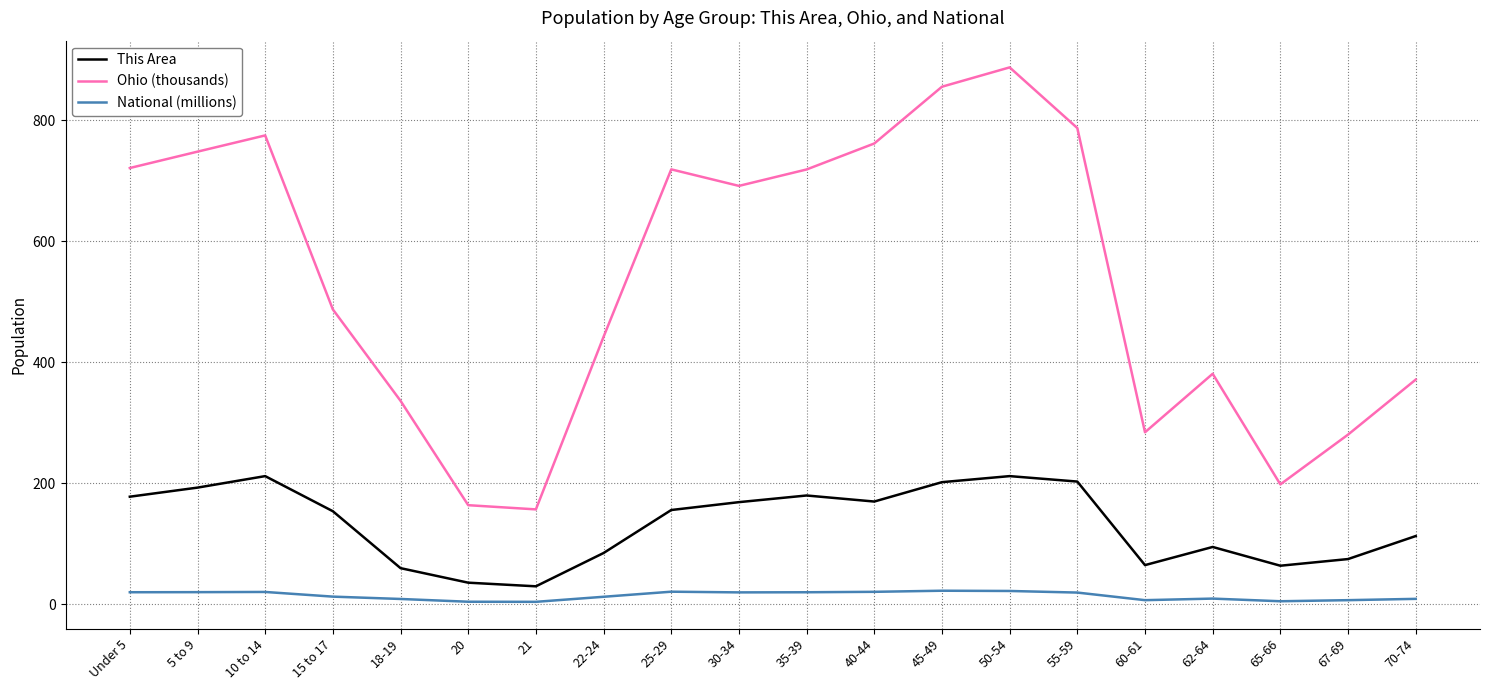

What is the approximate value of National (millions) at 10 to 14?

20.7